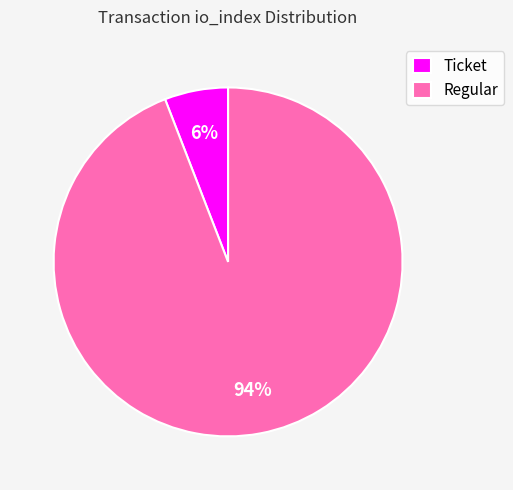

Rank the categories by value from highest to lowest.

Regular, Ticket